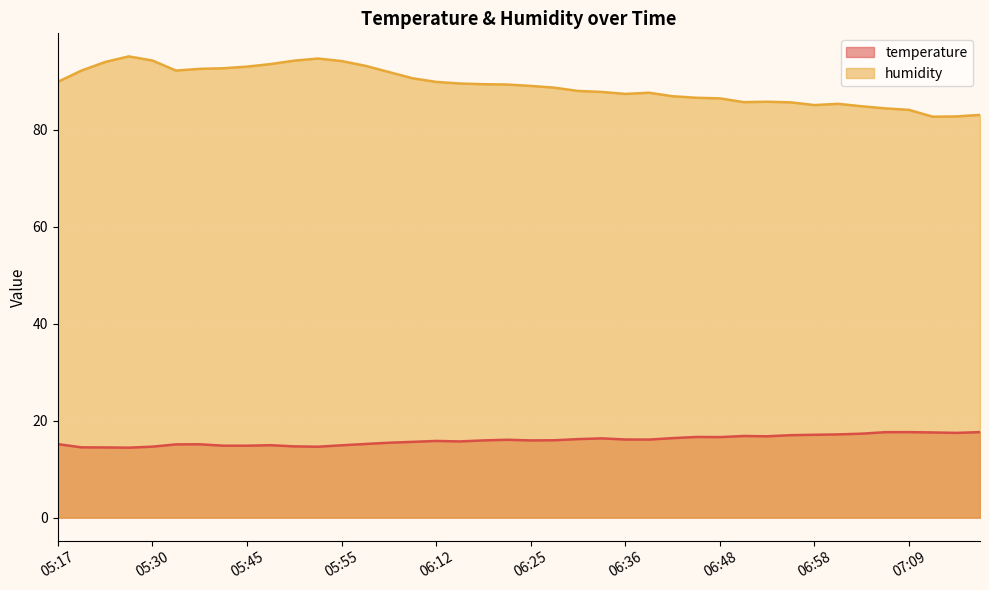

Where does the humidity series first go above 89?

05:17